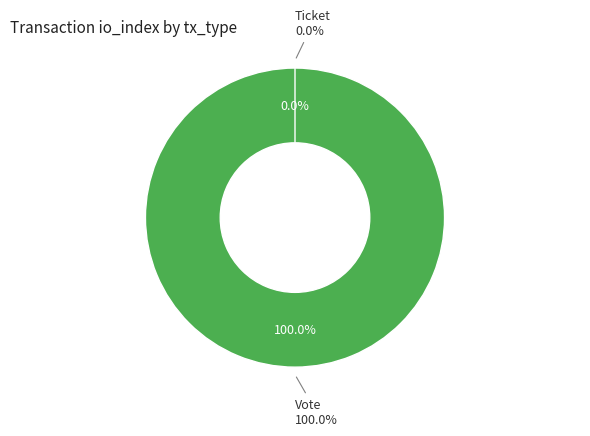

To the nearest percent, what is the difference between the largest and smallest slice percentages?

100%